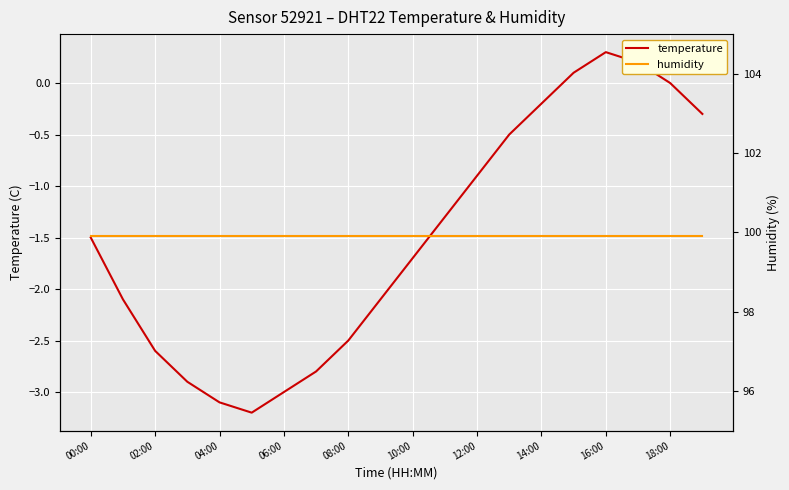

True or false: humidity and temperature cross at least once.

False